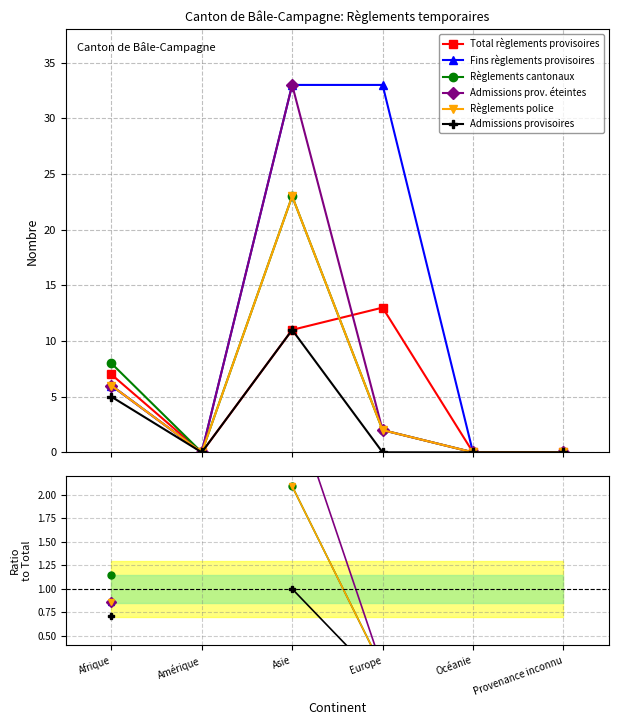

Which series changed the most between Asie and Europe?

Admissions prov. éteintes